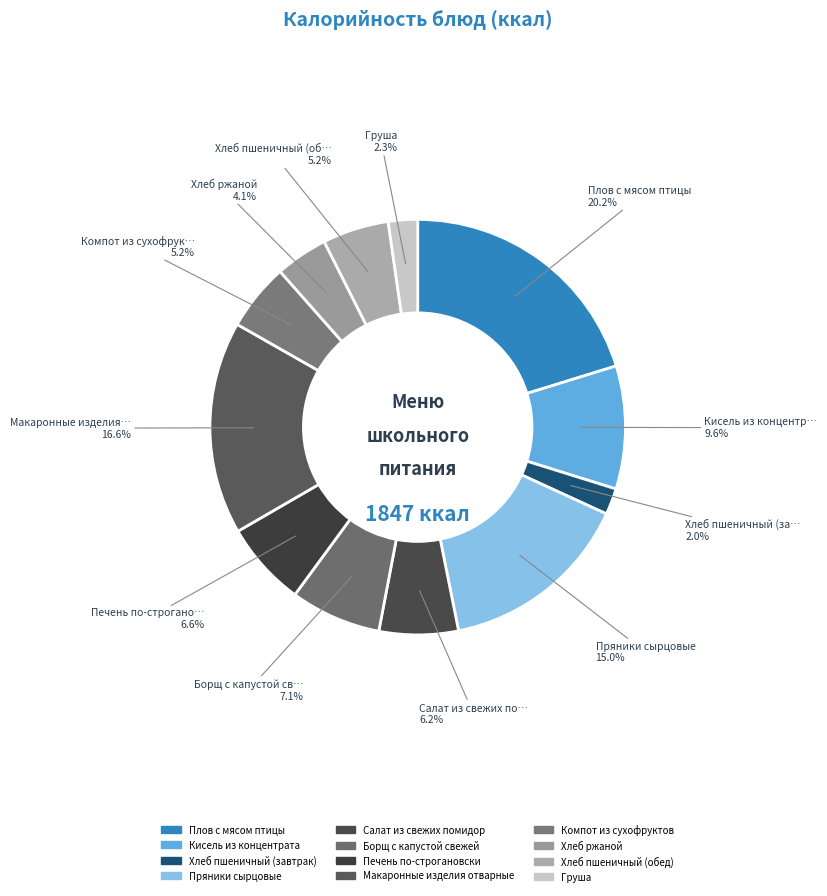

Is there any slice that represents more than half of the pie?

No